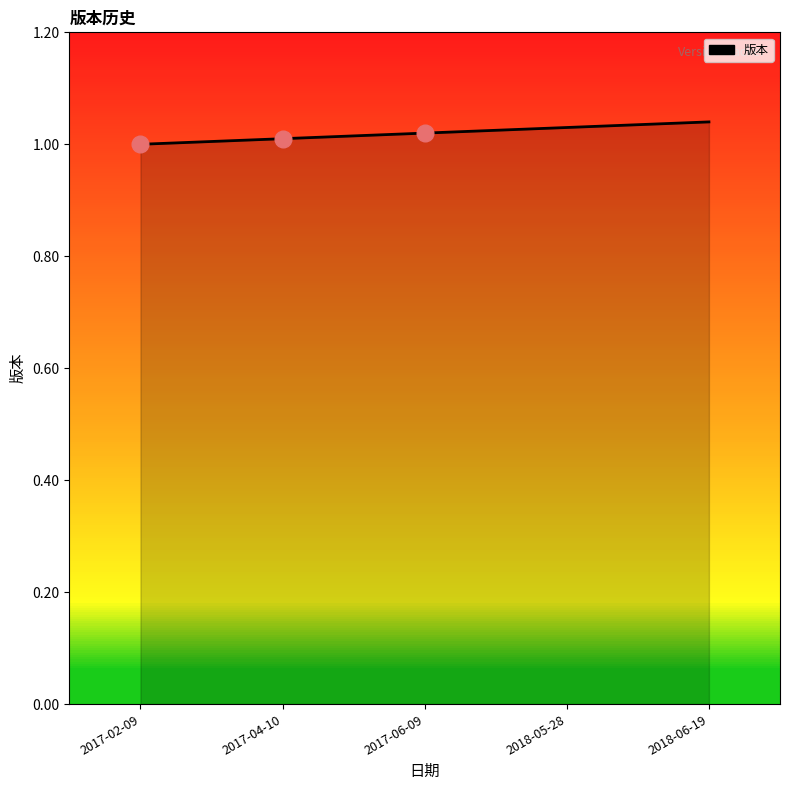

True or false: there are more than 2 points higher than both neighbors.

False